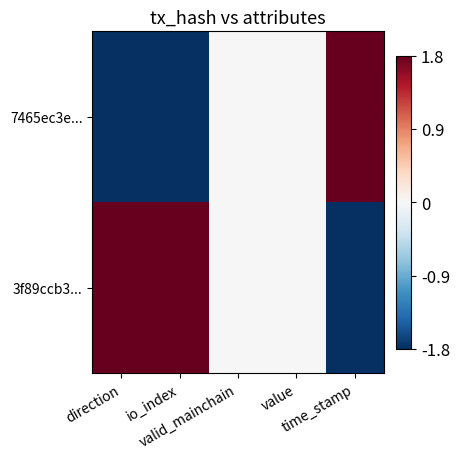

Rank the series by their average value, from highest to lowest.

3f89ccb3..., 7465ec3e...